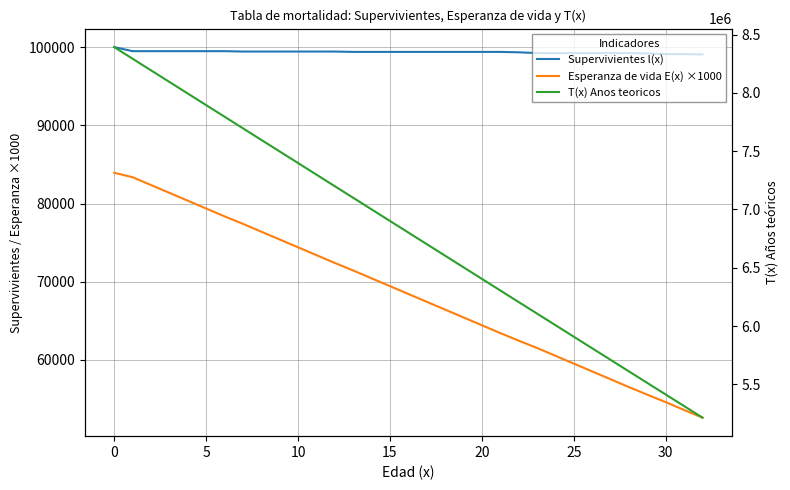

Which category has the lowest value in the Supervivientes l(x) series?

32